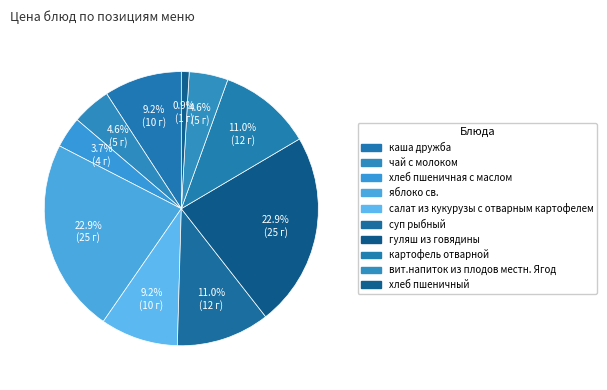

Is the sum of хлеб пшеничная с маслом and яблоко св. greater than half?

No